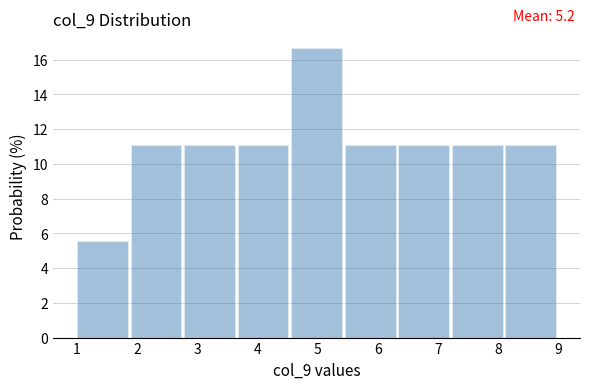

Over which range of the x-axis is the bar tallest?

4.6 to 5.4